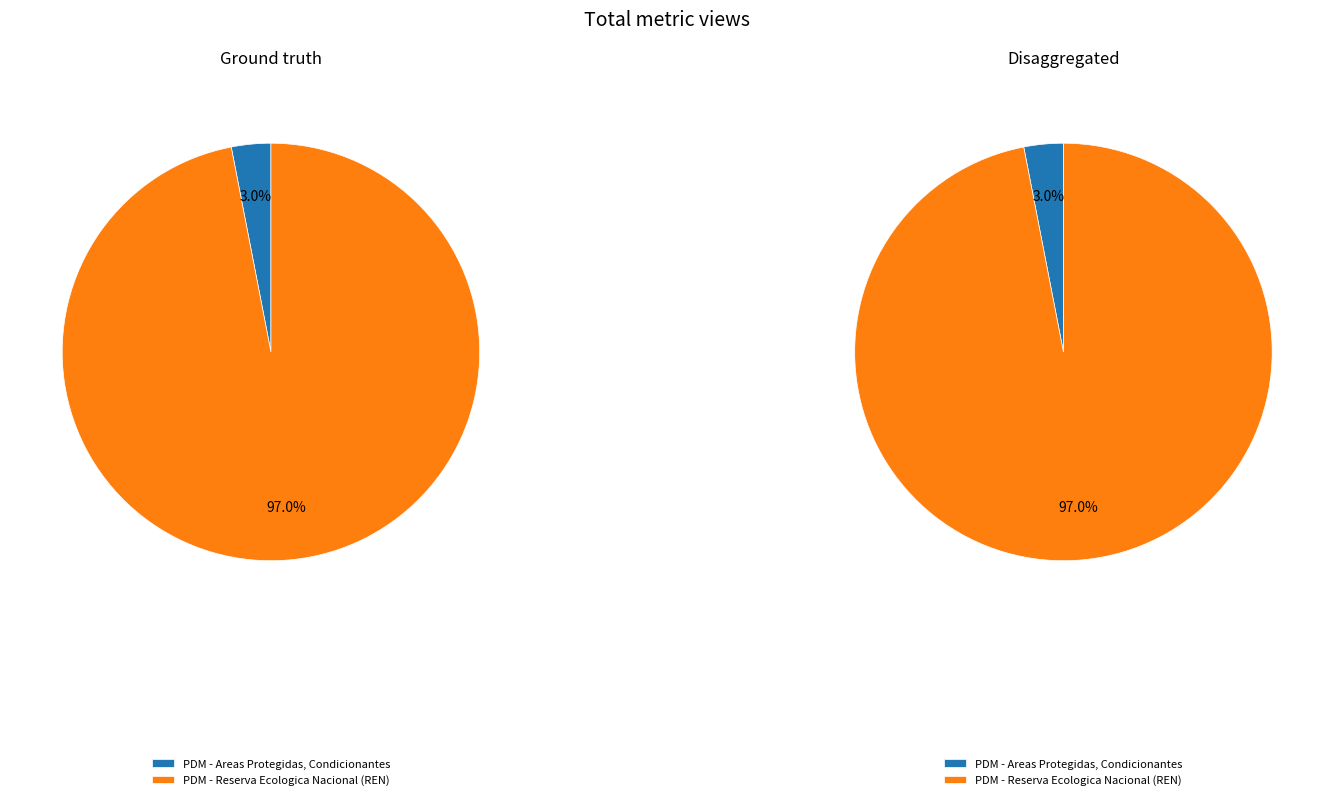

What percentage is NOT represented by PDM - Areas Protegidas, Condicionantes?

97.0%